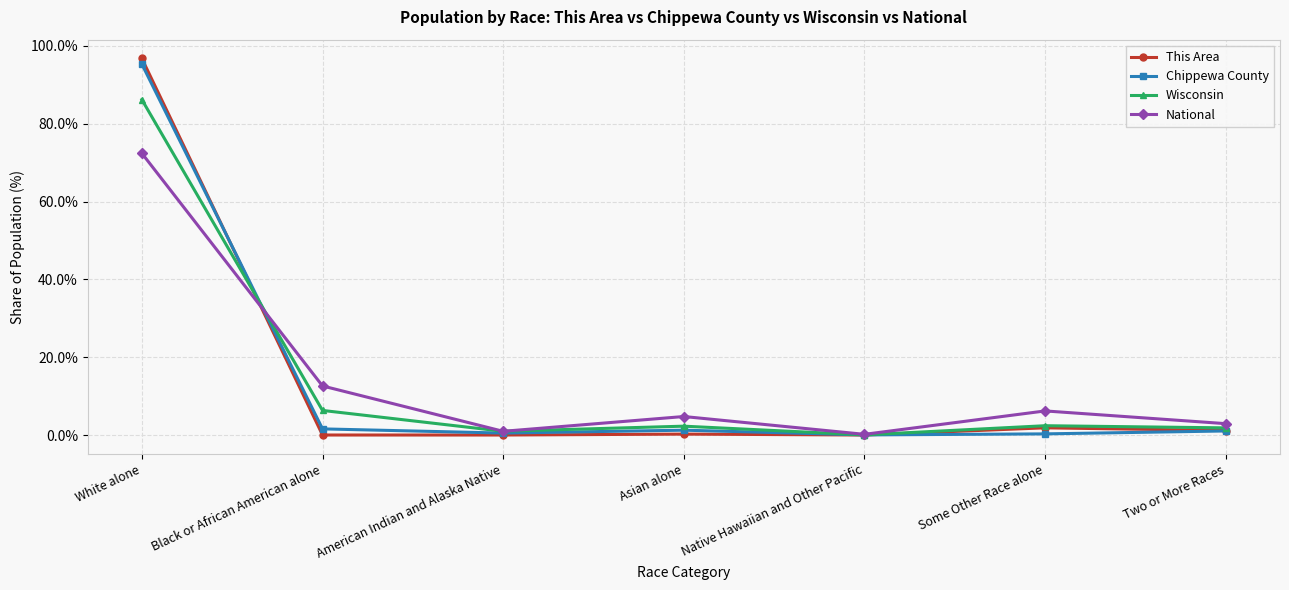

How many interior local valleys does the National series have?

2